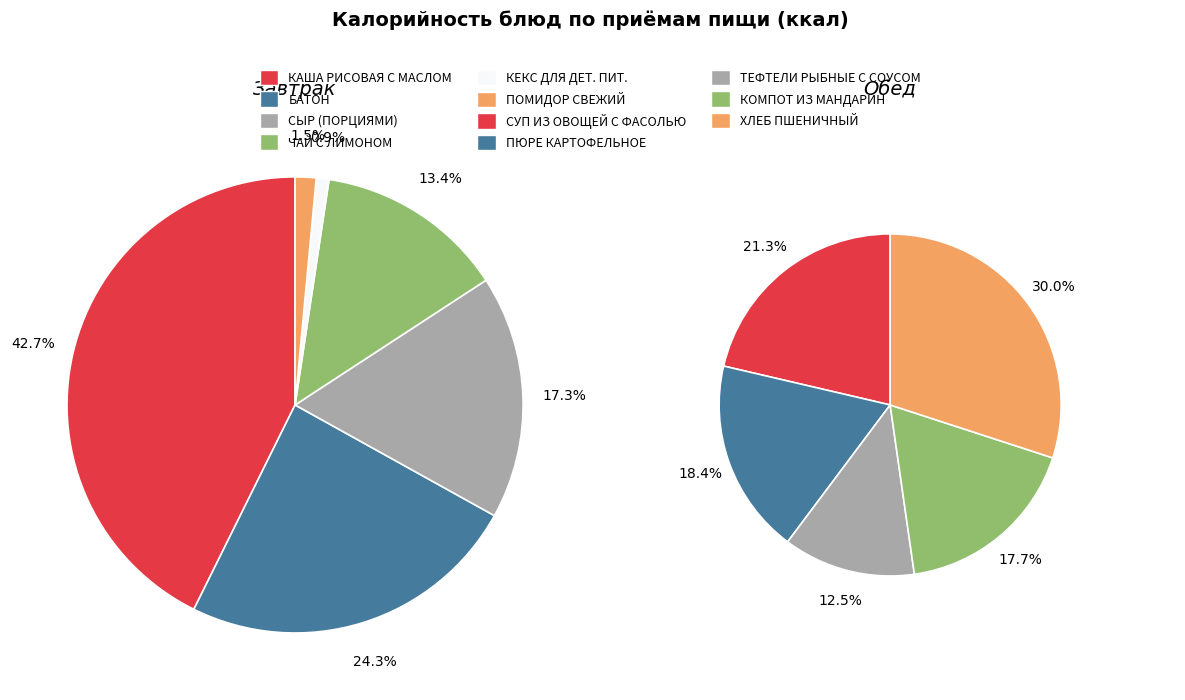

Does БАТОН represent more than half of the total?

No